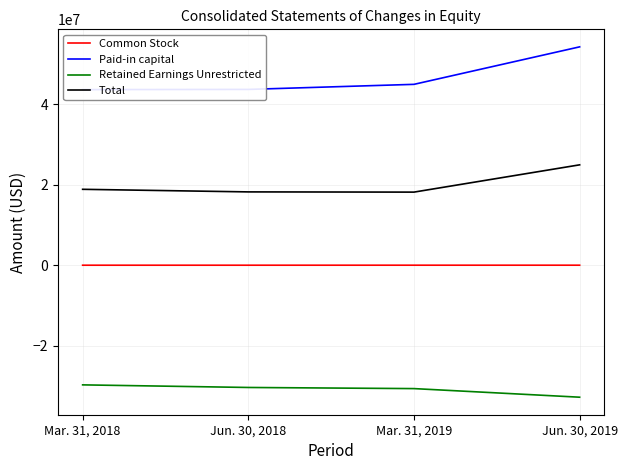

What is the average value of the Total series?

20044772